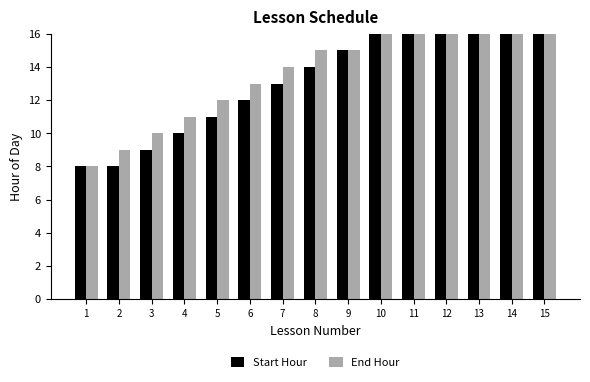

Which category has the lowest value in the End Hour series?

1